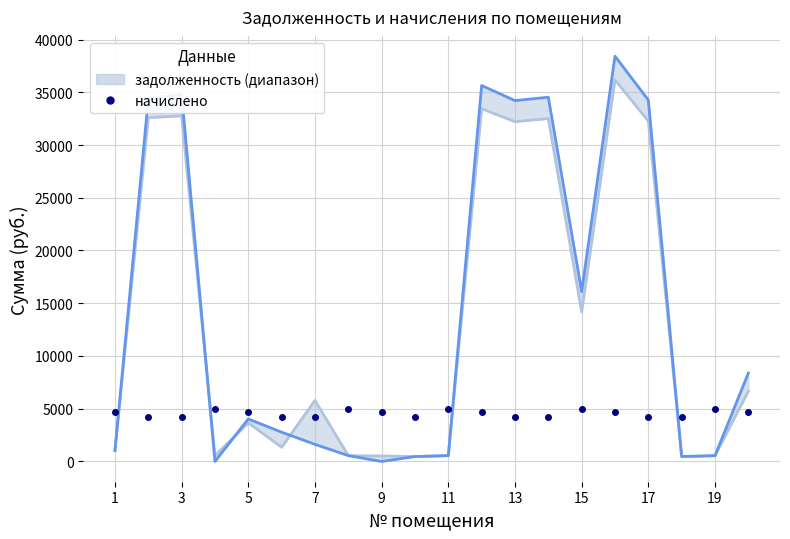

True or false: the data has more than 1 interior local peaks.

True